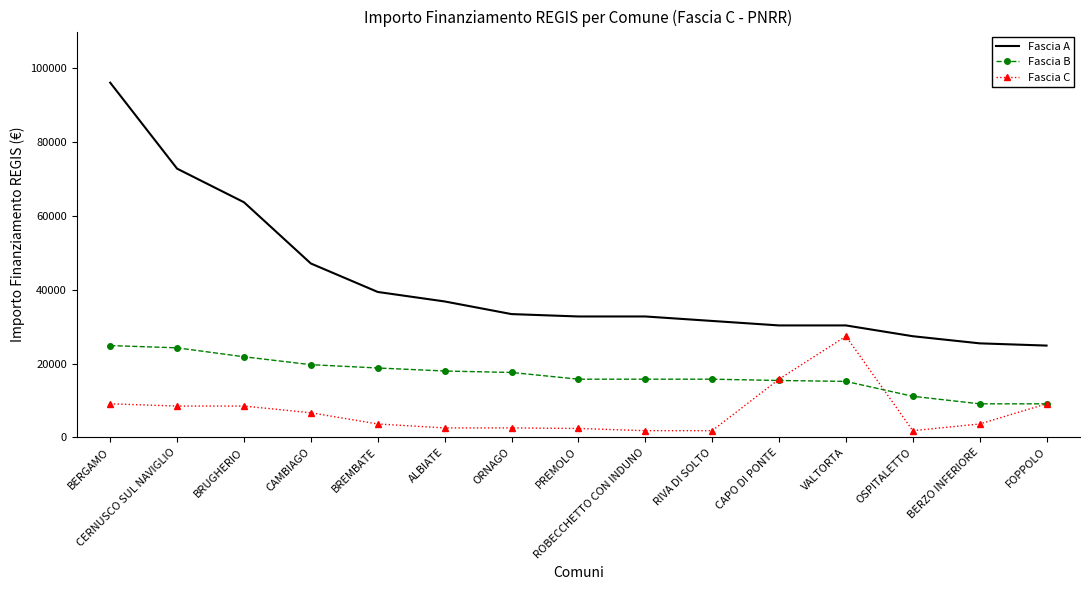

Count the number of categories in the chart.

15